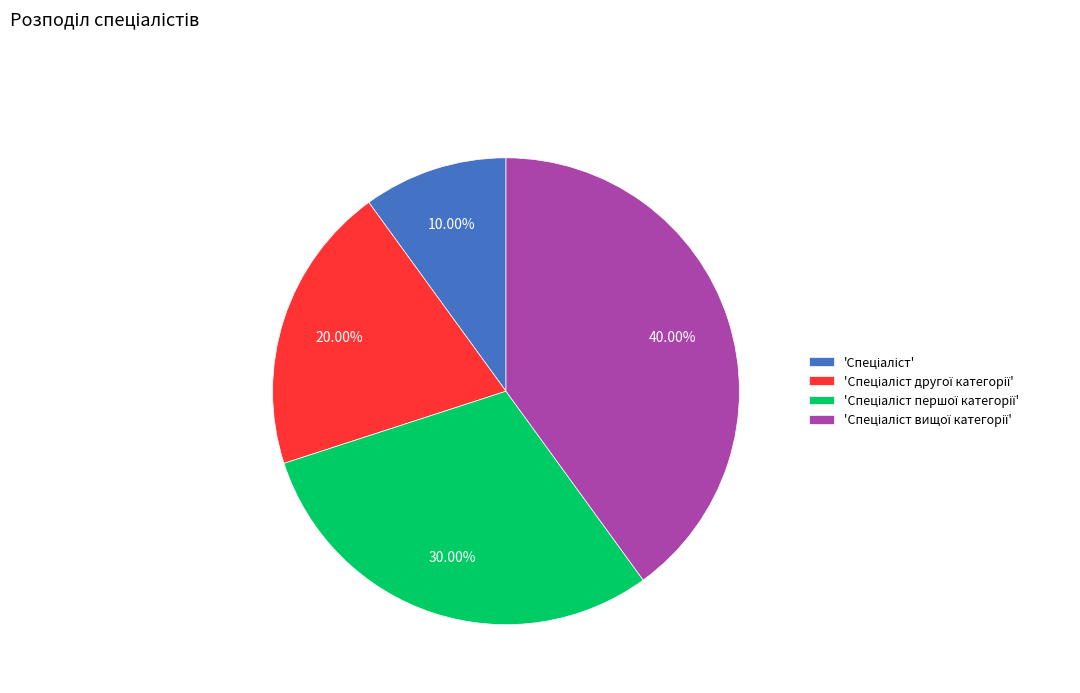

Is there a majority slice in this chart?

No